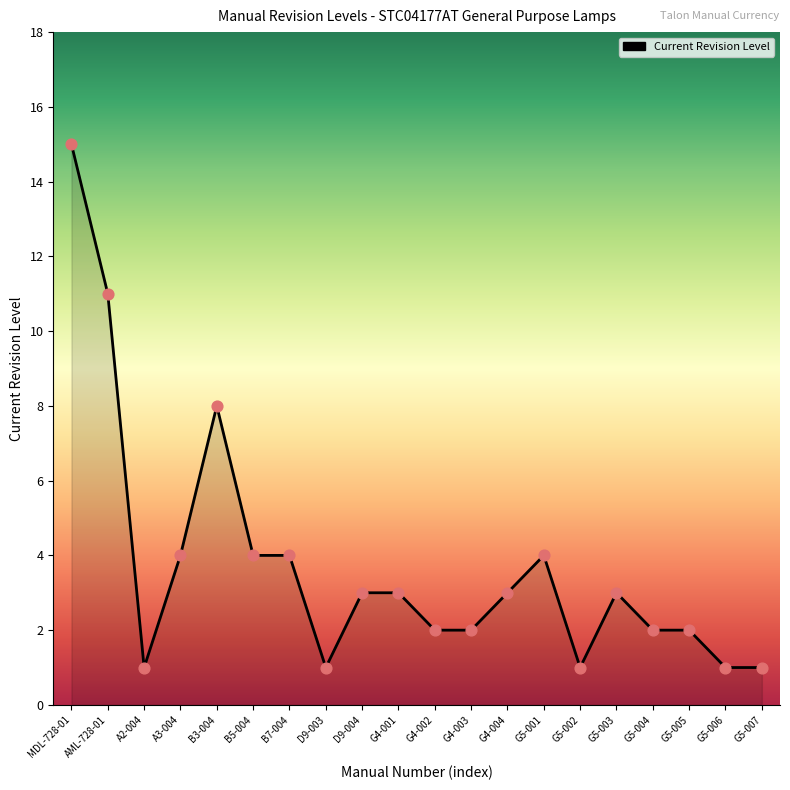

What is the ratio of the value at D9-004 to the value at G4-004?

1.0